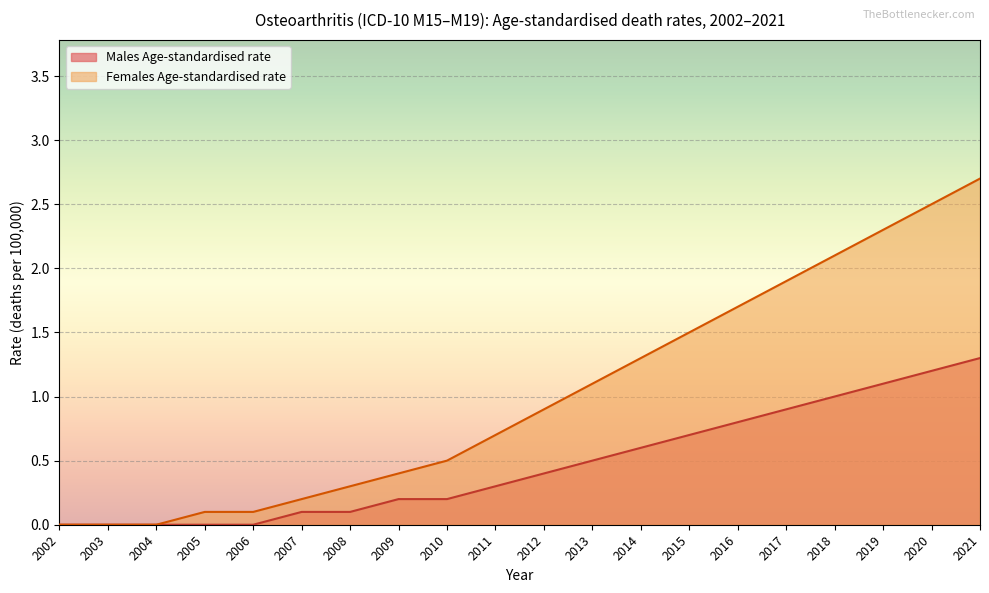

What is the greatest value displayed?

2.7